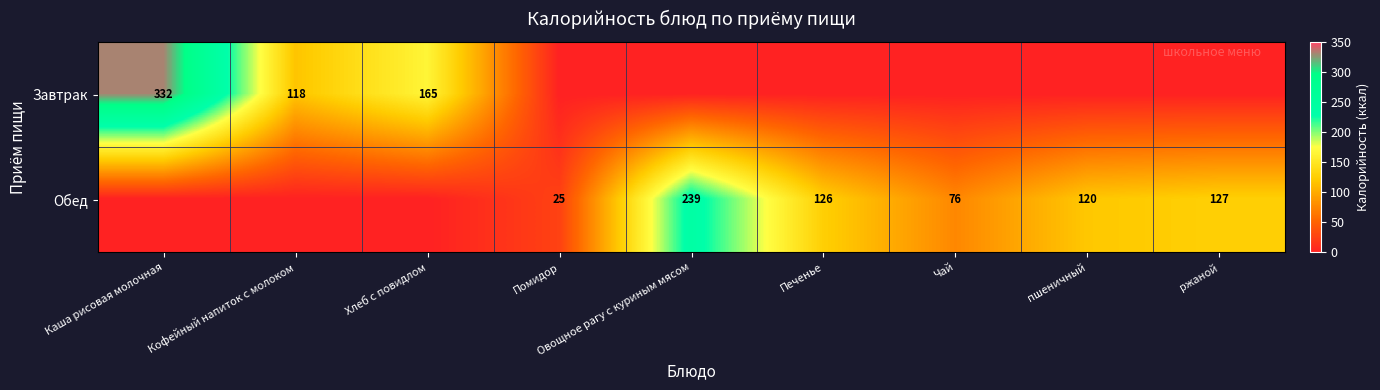

The value of Обед at Печенье is 194. True or false?

False